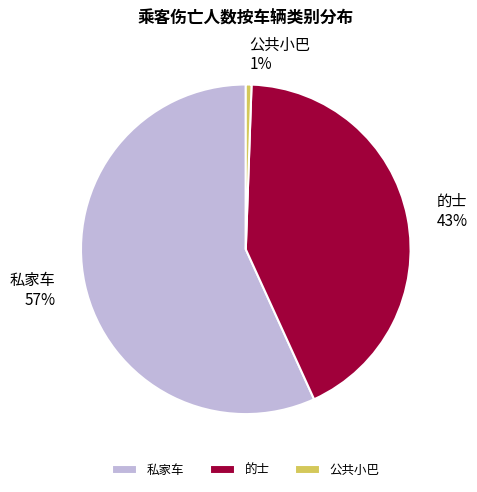

Approximately how many times larger is the value at 私家车 compared to 的士?

1.3